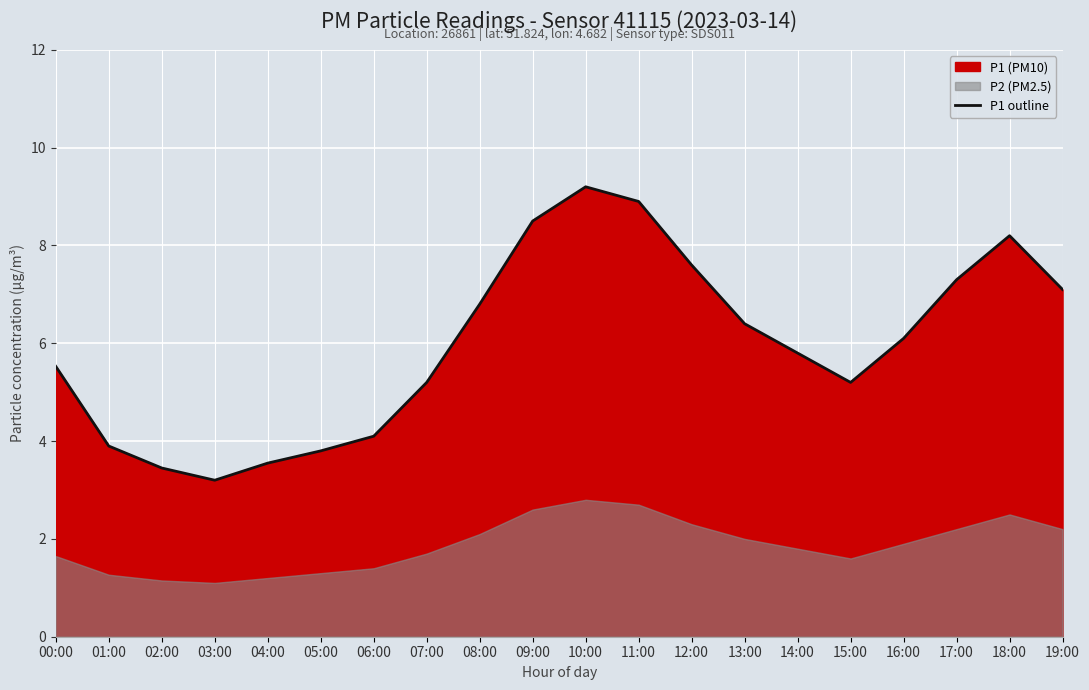

Is it true that P1 outline equals 6.8 at 08:00?

True